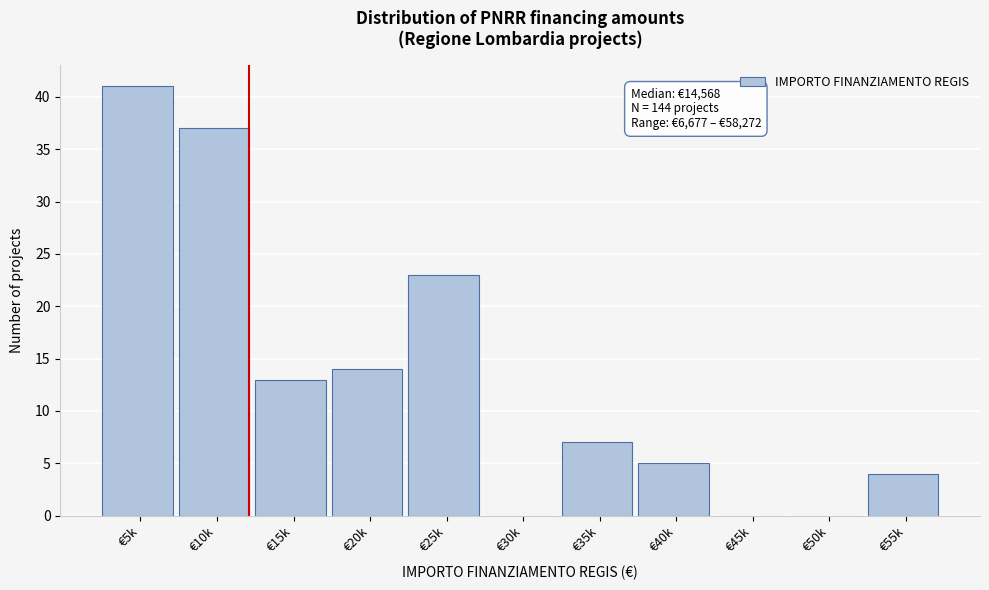

Reading left to right, what are all the values shown in this chart?

€5k=41	€10k=37	€15k=13	€20k=14	€25k=23	€30k=0	€35k=7	€40k=5	€45k=0	€50k=0	€55k=4